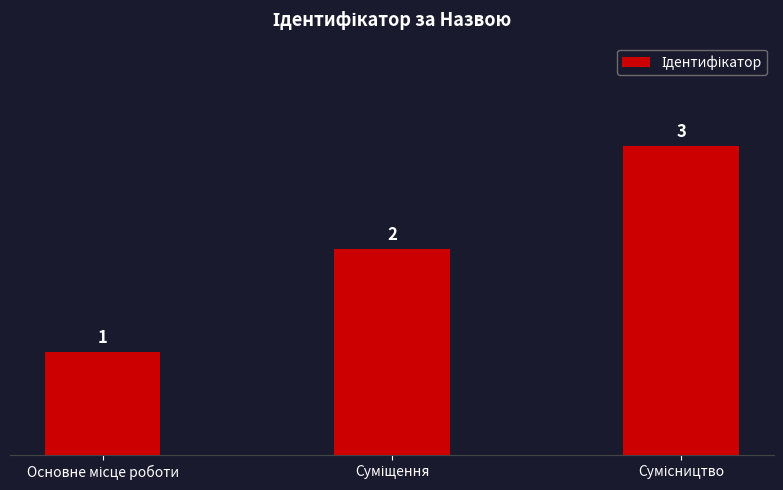

How many values are between 1 and 3?

3